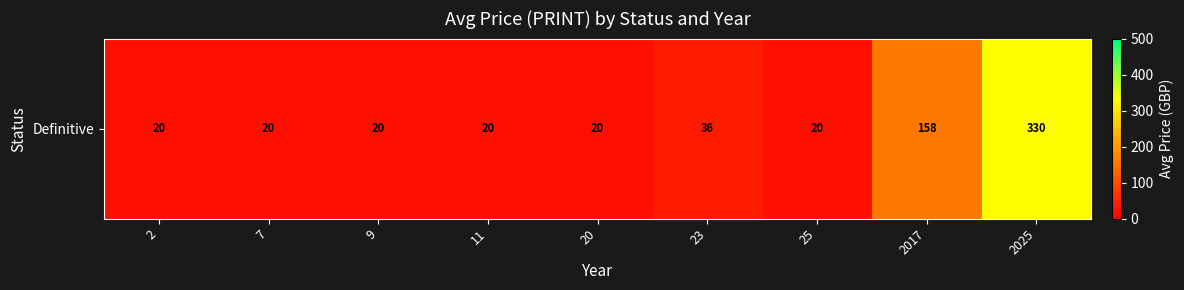

What is the maximum value shown in the chart?

330